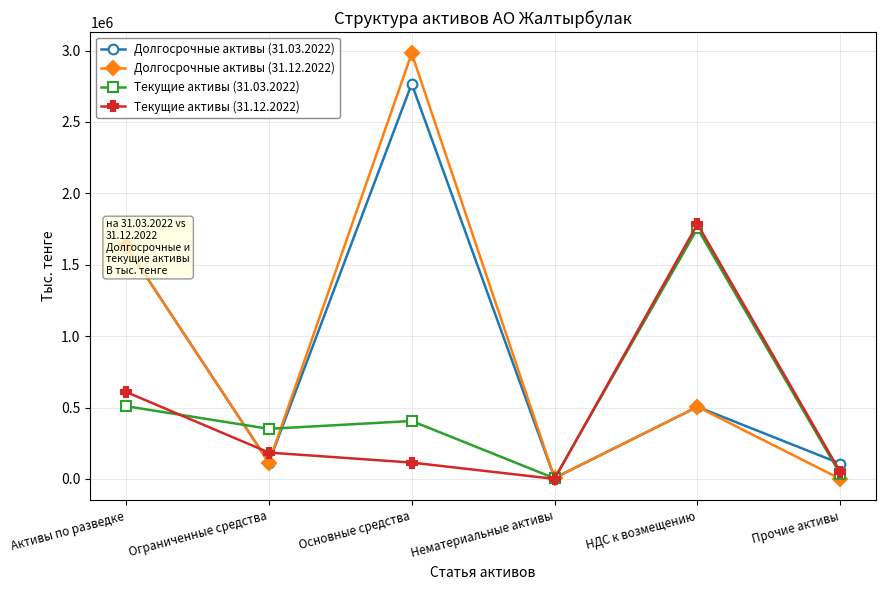

What is the sum of the Текущие активы (31.03.2022) values at Нематериальные активы and НДС к возмещению?

1758551